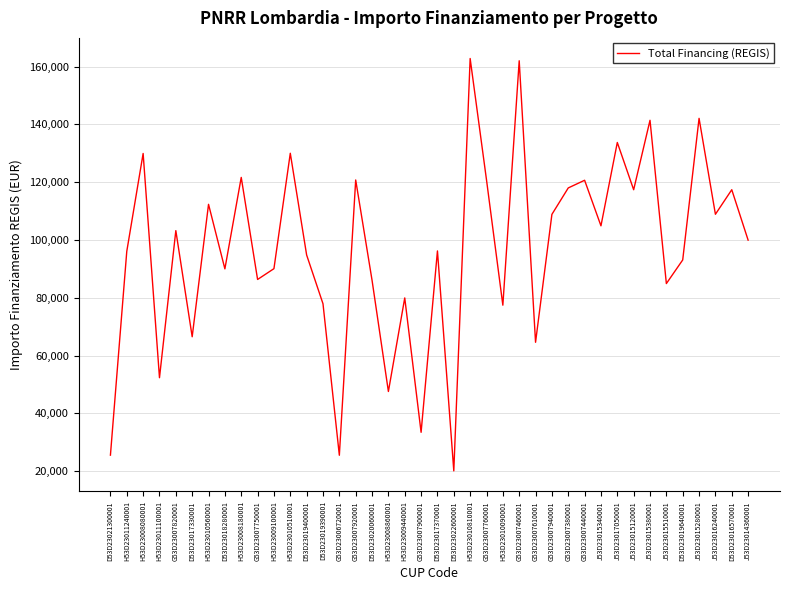

Is this an area chart (filled region under the line)?

No